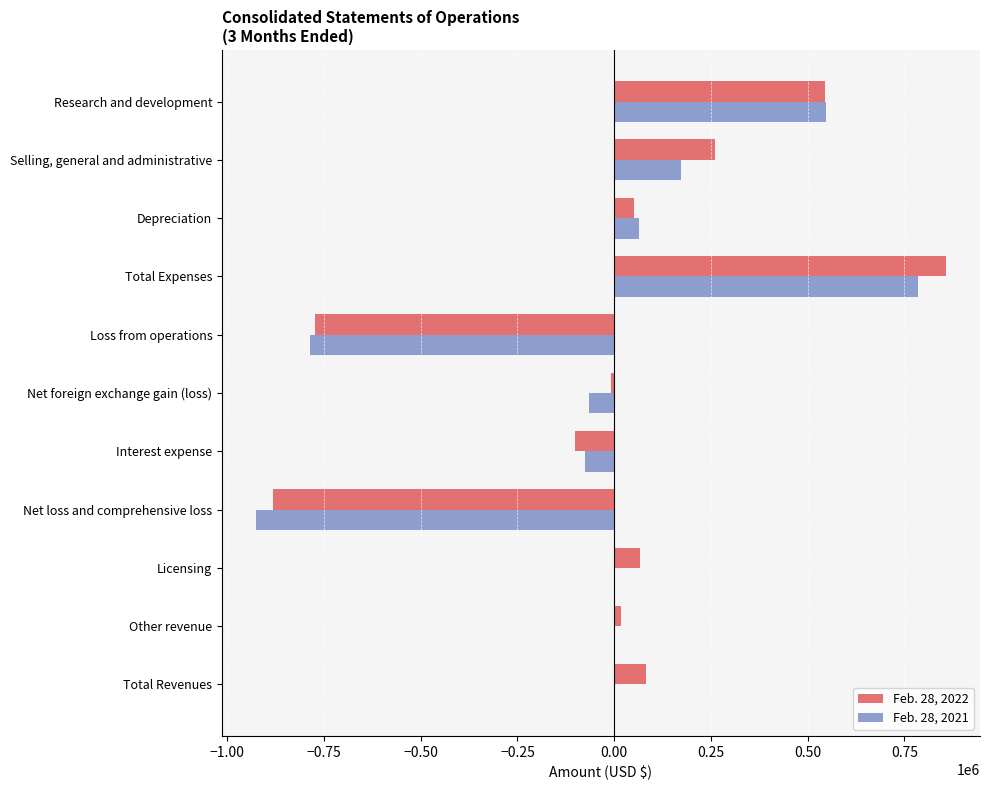

At which category is the sum across all series the highest?

Total Expenses